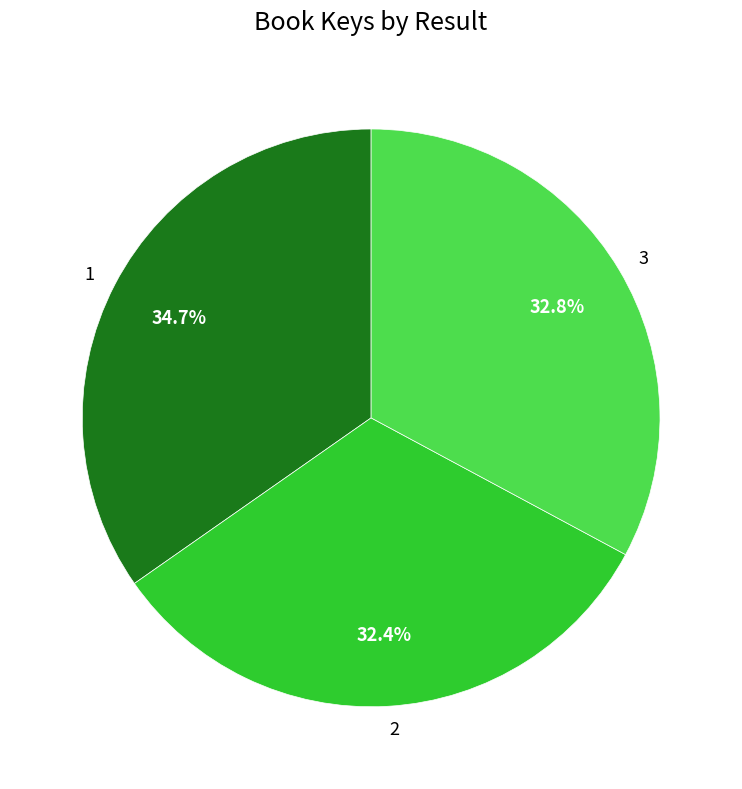

Count the number of slices in the pie.

3